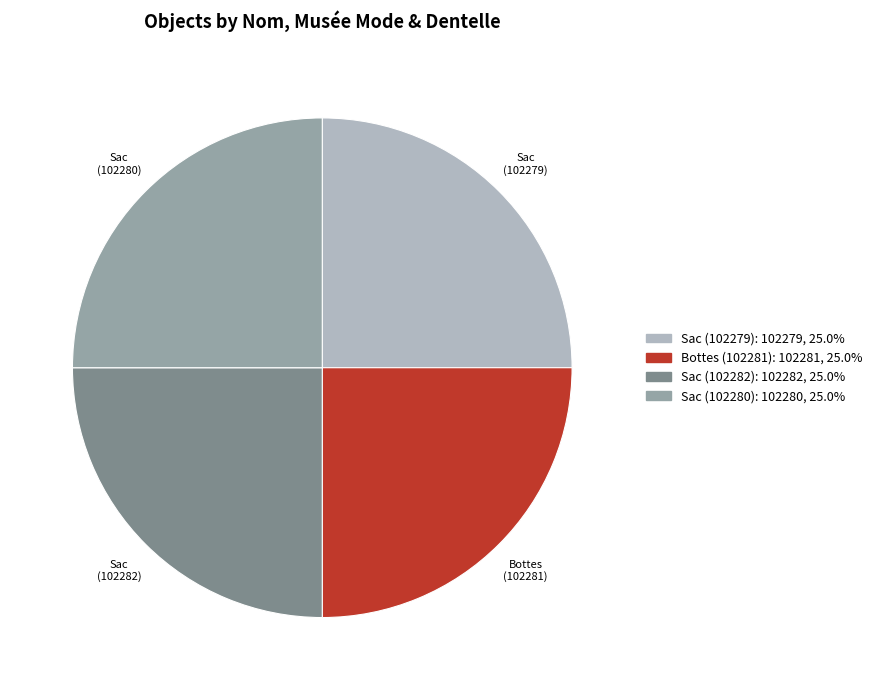

What is the ratio of the value at Sac (102282) to the value at Bottes (102281)?

1.0